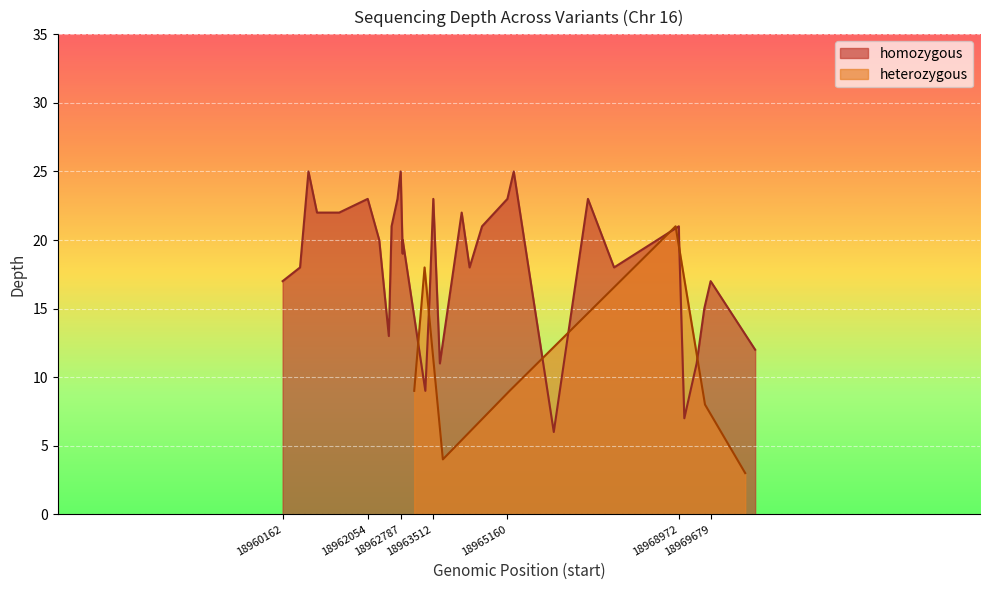

At which category does the data reach its first local peak?

18960736